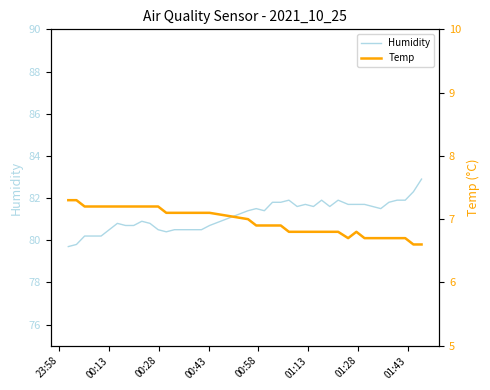

List the series in order of their peak value, highest first.

Humidity, Temp